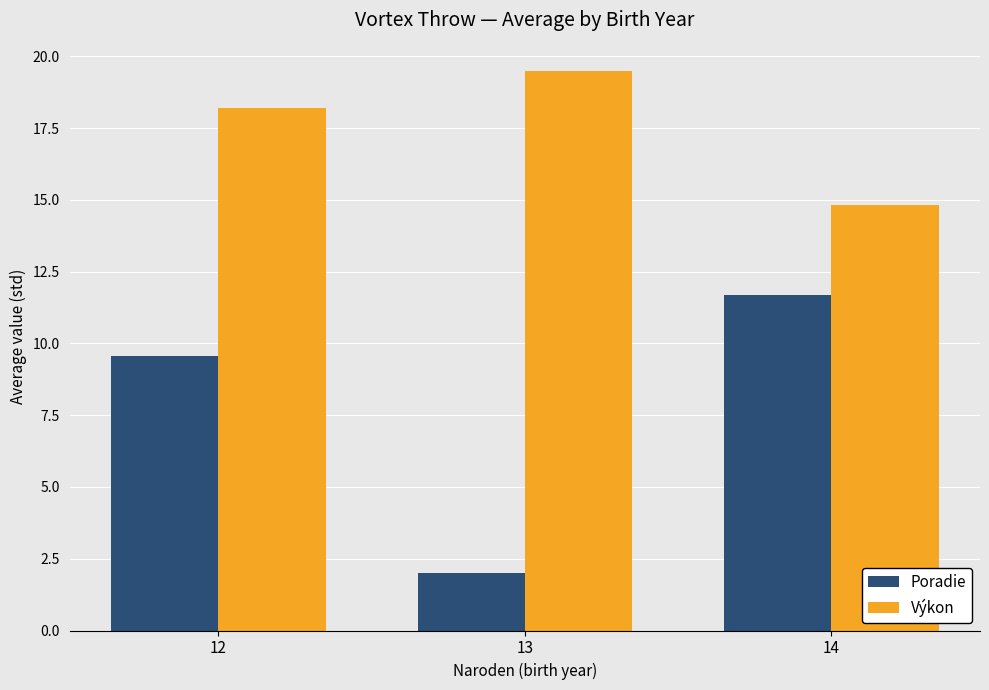

Rank the series at 12 from highest to lowest value.

Výkon, Poradie